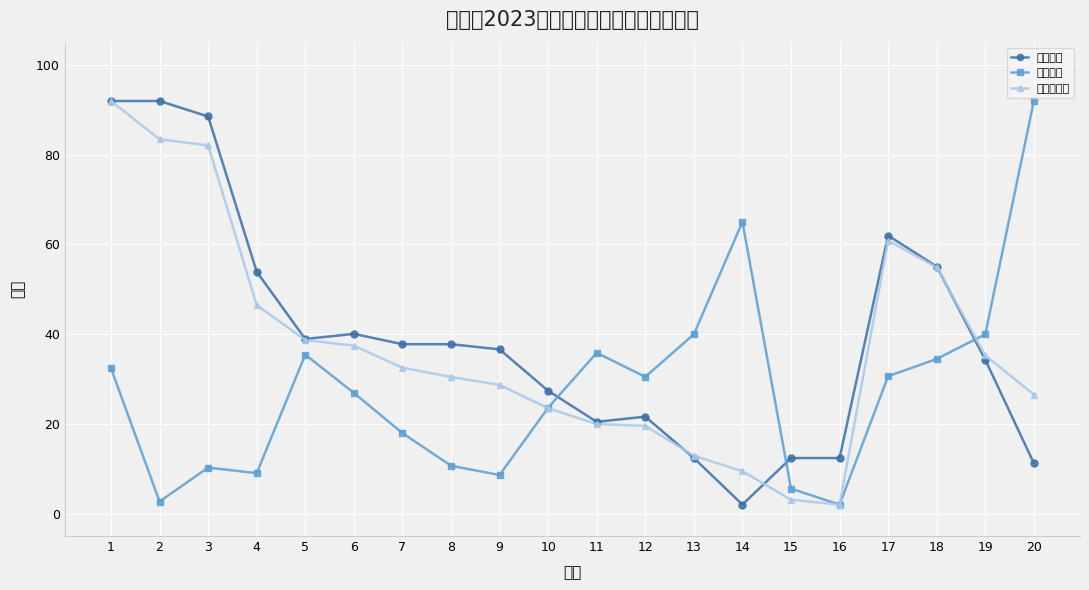

What is the difference between the maximum and minimum values in the 拟录取成绩 series?

90.0